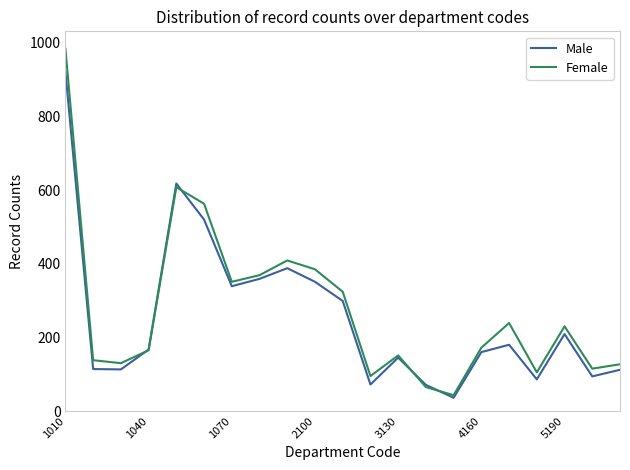

Does the chart display data point markers on the line(s)?

No